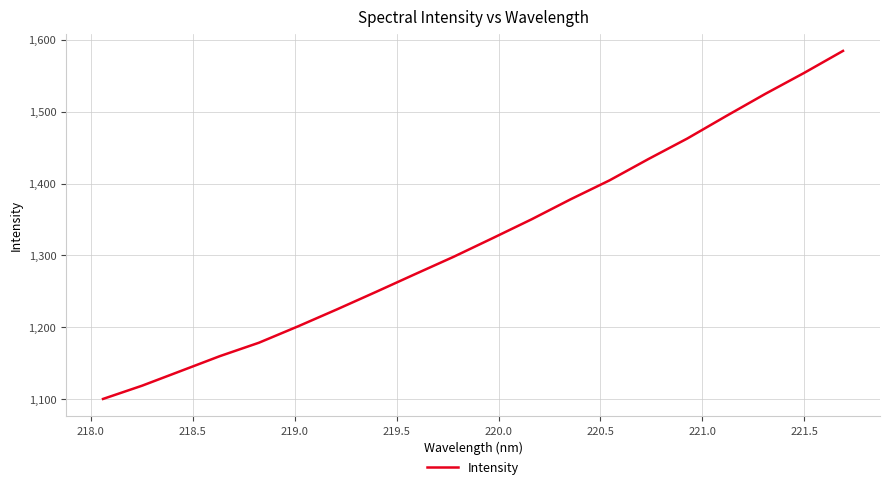

What is the difference between the maximum and minimum values?

484.0